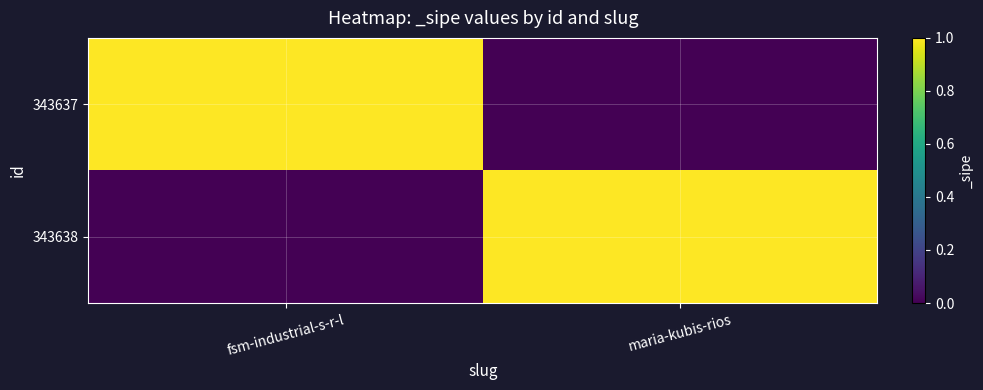

Which series has the largest range (max minus min)?

343637